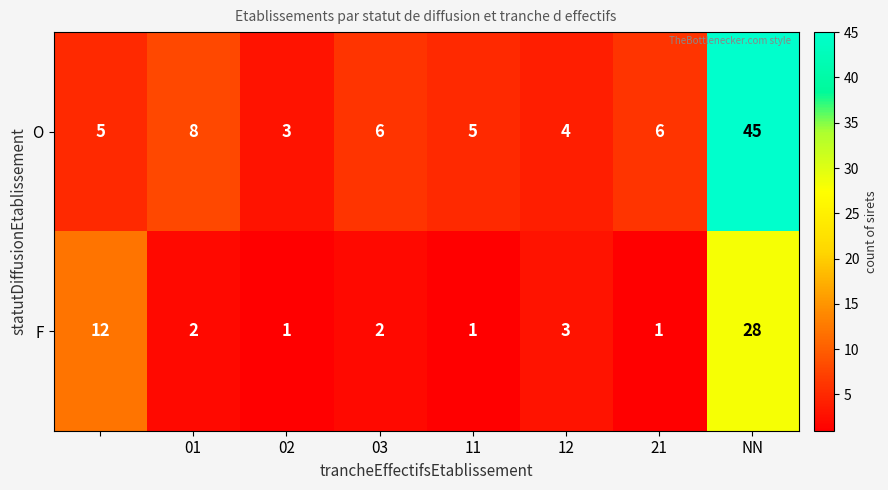

Which series has the widest spread of values?

O